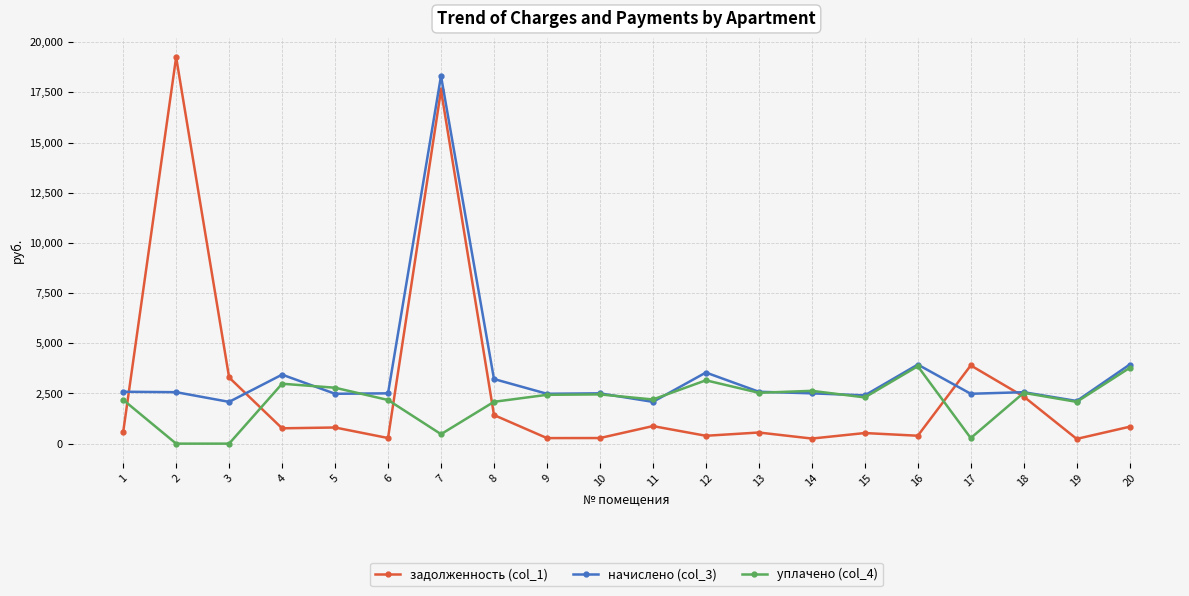

What is the difference between the maximum and minimum values in the задолженность (col_1) series?

19016.3